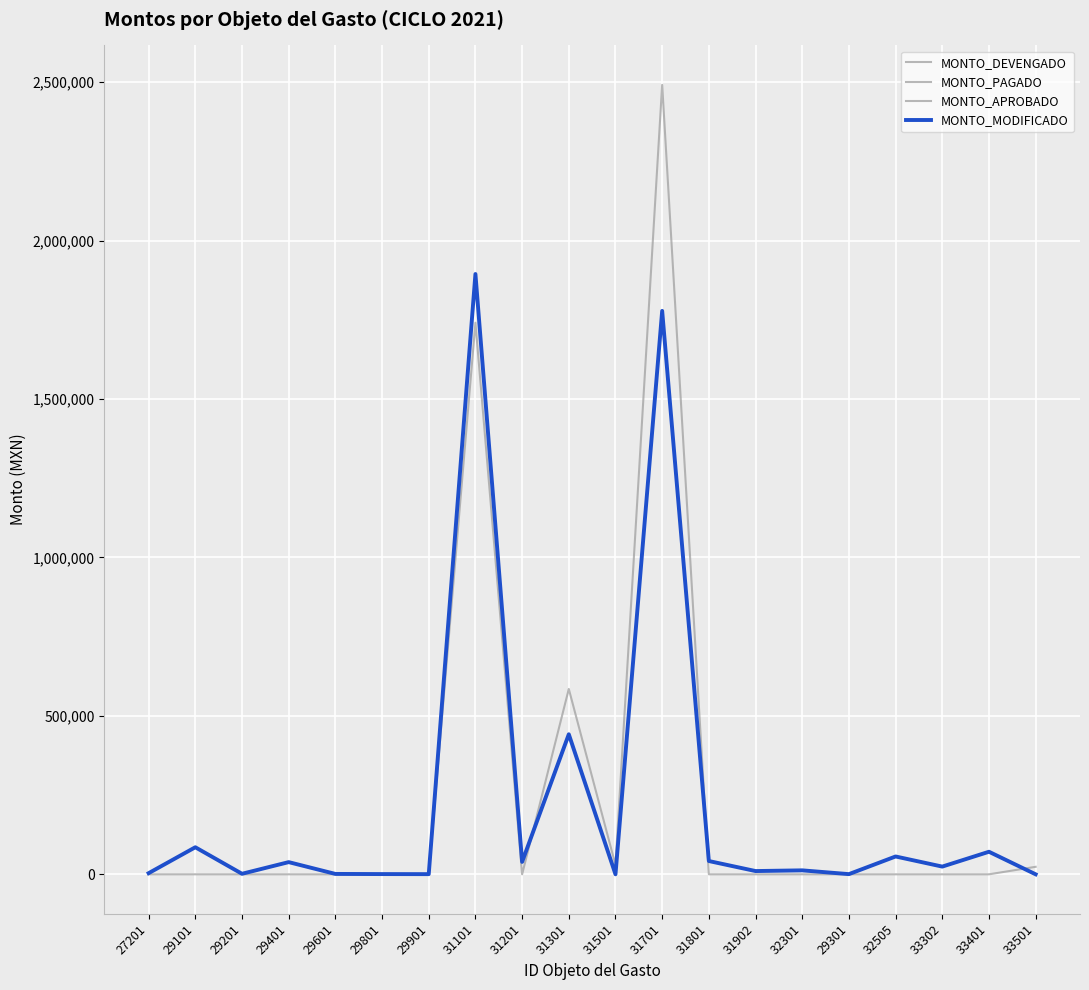

Does the chart display data point markers on the line(s)?

No